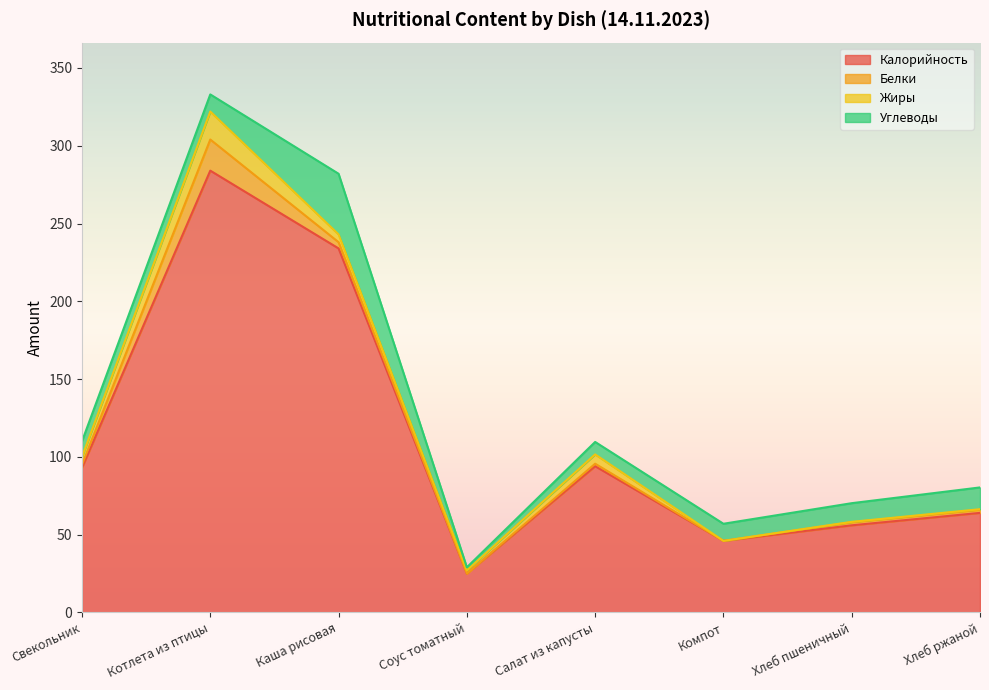

Reading left to right, what are all the values shown in this chart?

Калорийность: 93.0	284.0	234.0	25.0	94.0	46.0	56.0	64.0
Белки: 2.0	20.0	4.0	0.0	1.6	0.0	2.0	2.0
Жиры: 5.0	18.0	5.0	2.0	6.0	0.0	0.2	0.4
Углеводы: 10.0	11.0	39.0	2.0	8.0	11.0	12.0	14.0